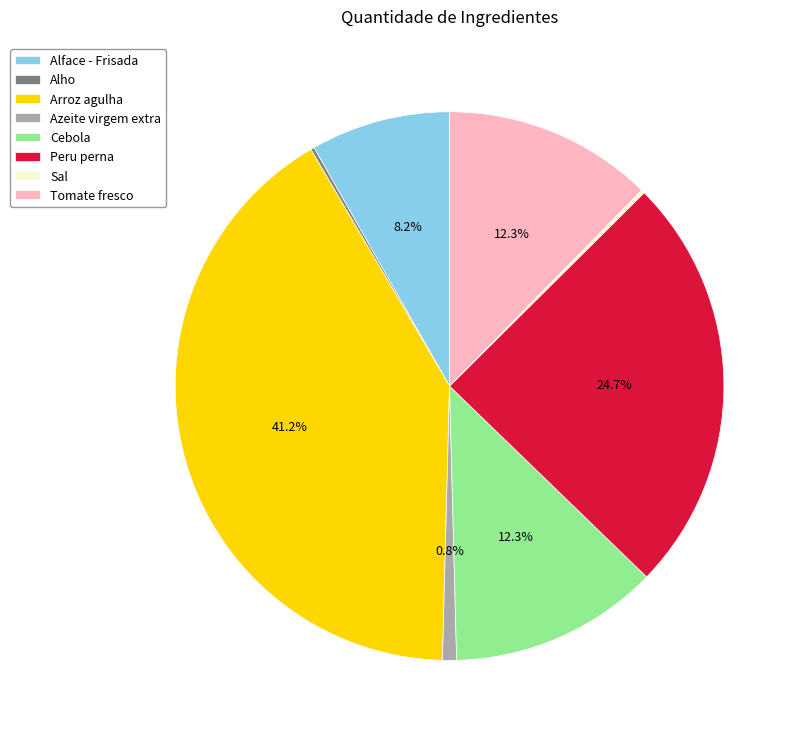

What percentage is NOT represented by Cebola?

87.7%